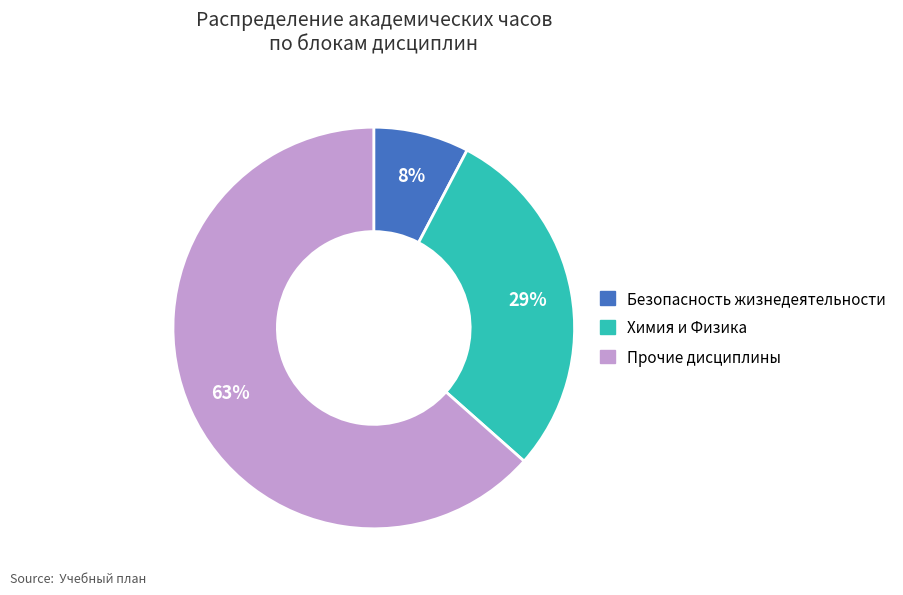

Is there any slice that represents more than half of the pie?

Yes